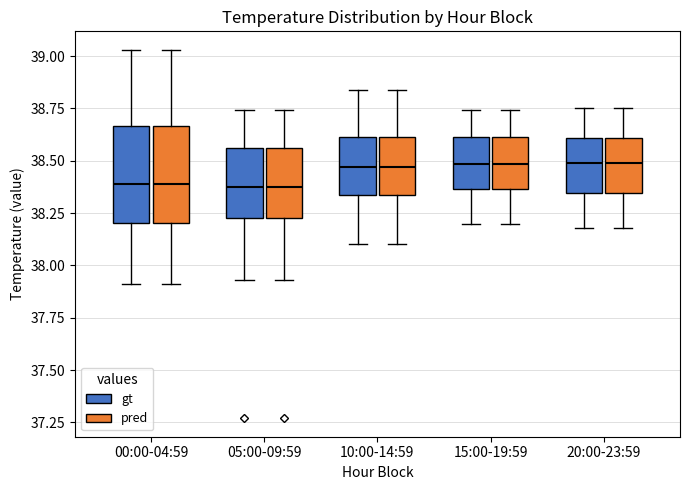

Where does the median line of the box for 20:00-23:59 (pred) sit on the y-axis? The values are not printed on the chart, so give them approximately, as read against the axis.

38.50